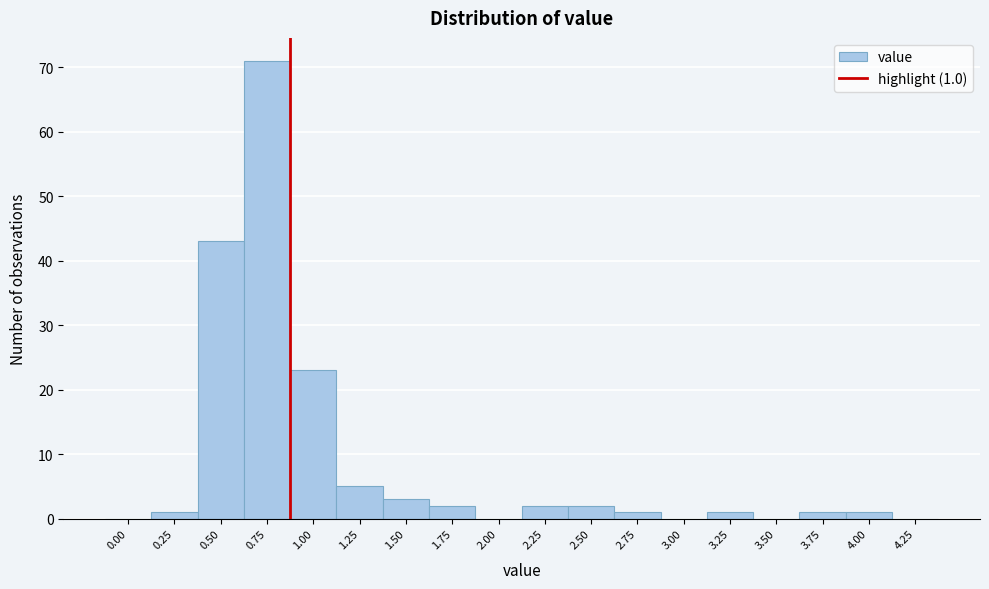

Reading left to right, list all the values displayed in this chart.

0.00=0	0.25=1	0.50=43	0.75=71	1.00=23	1.25=5	1.50=3	1.75=2	2.00=0	2.25=2	2.50=2	2.75=1	3.00=0	3.25=1	3.50=0	3.75=1	4.00=1	4.25=0